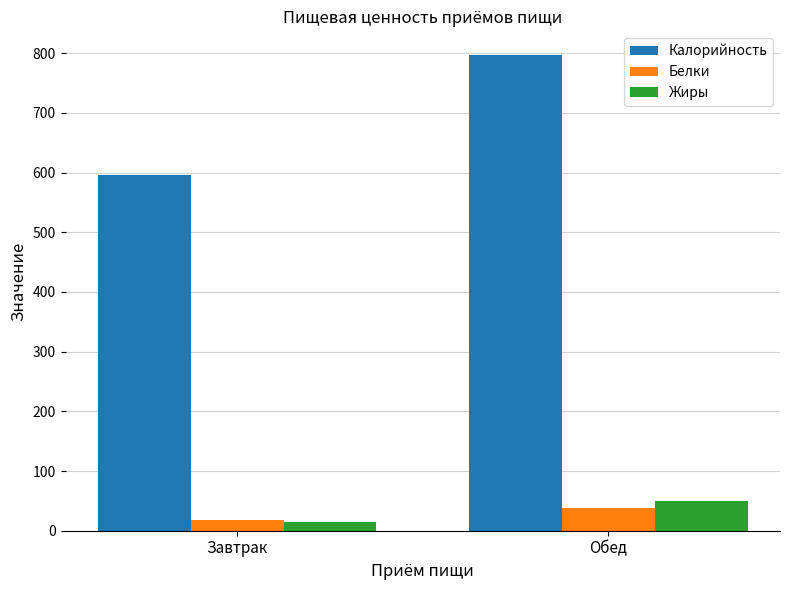

True or false: Жиры has a value of 88.2 at Обед.

False